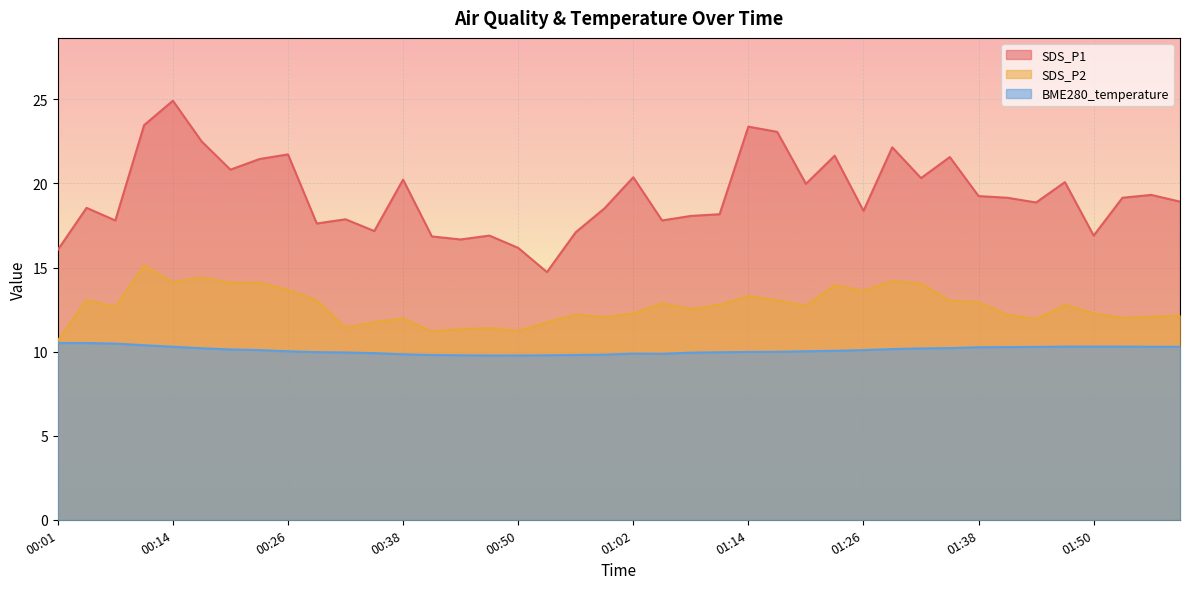

What is the greatest value displayed?

24.9